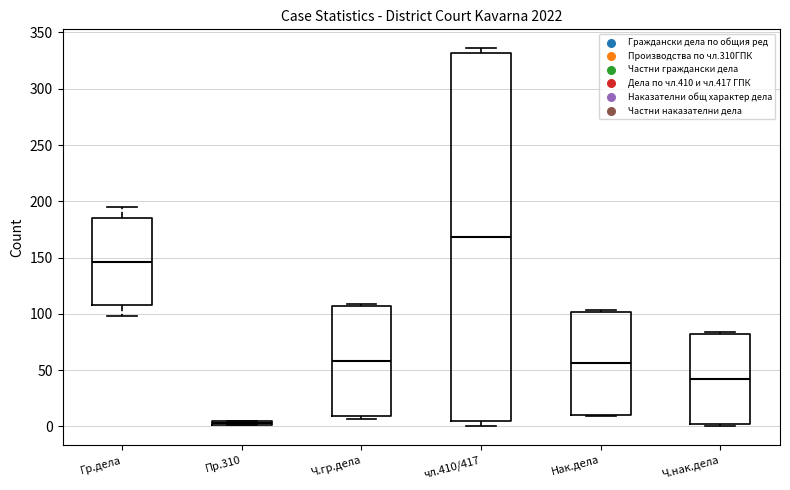

Where is the upper edge of the box for Пр.310 on the y-axis? The values are not printed on the chart, so give them approximately, as read against the axis.

5